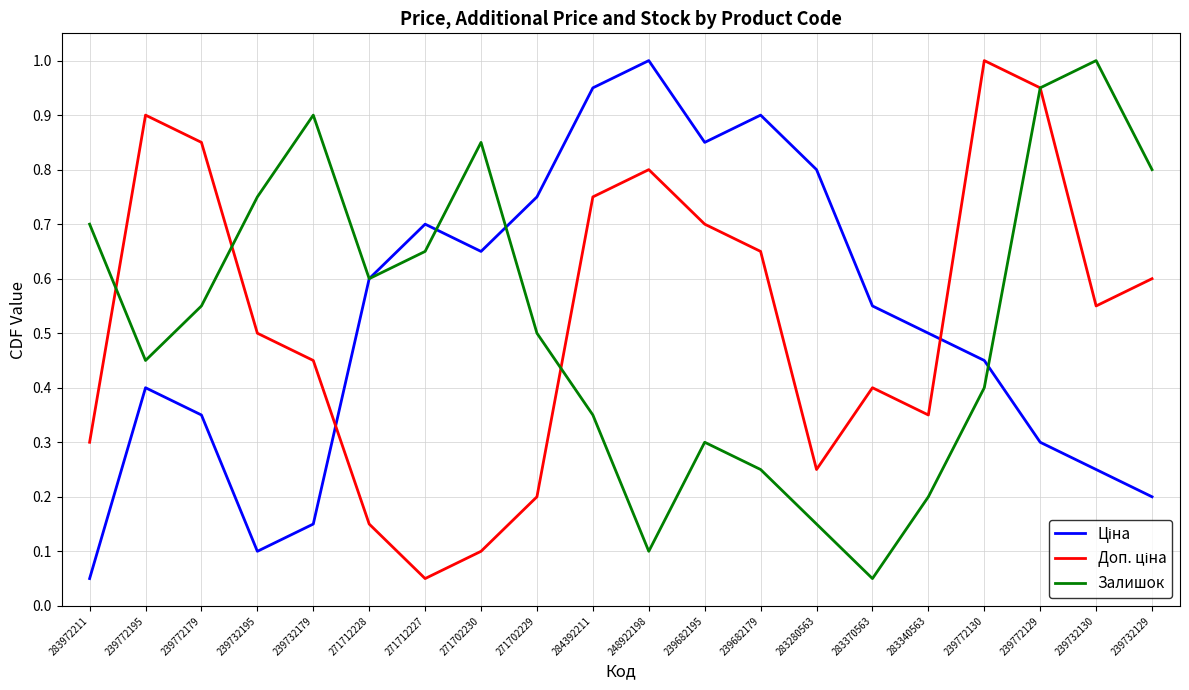

What is the sum of all Залишок values?

10.5